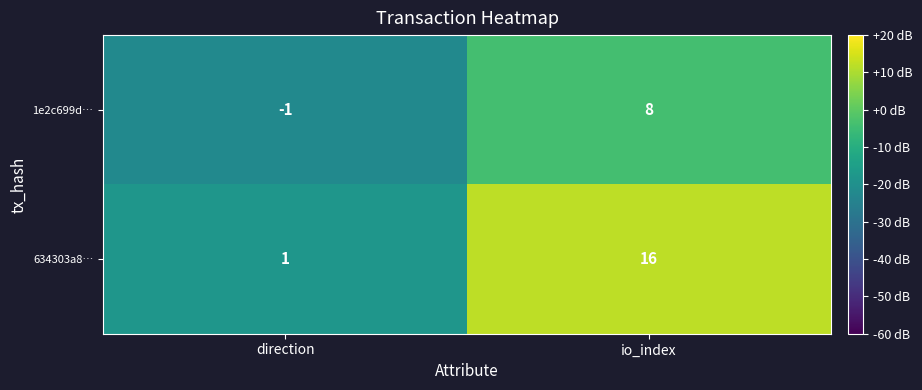

The value of 634303a8… at io_index is 16. True or false?

True